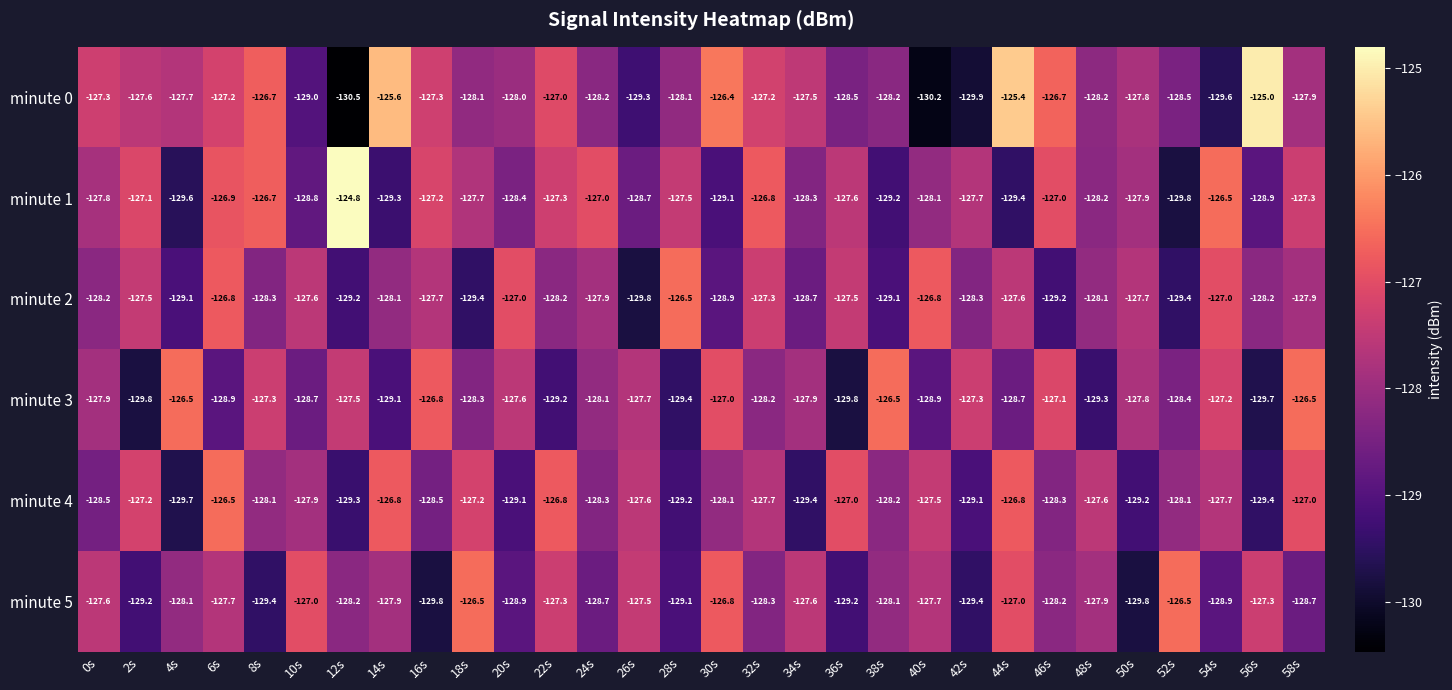

What is the approximate value of minute 5 at 24s?

-128.7